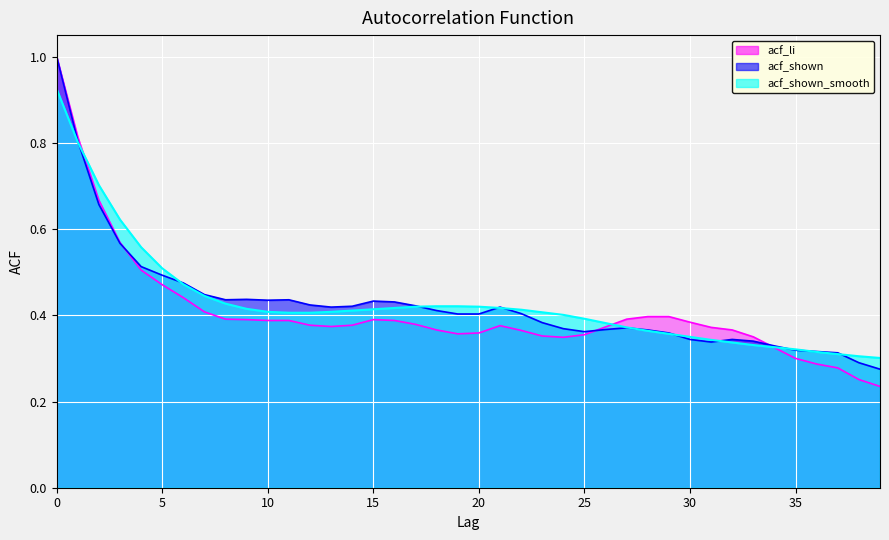

How many lines are shown in the chart?

3